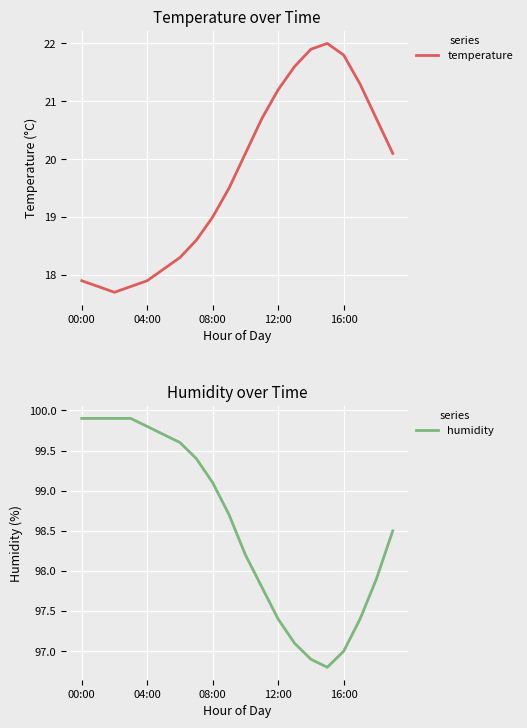

True or false: humidity and temperature cross at least once.

False